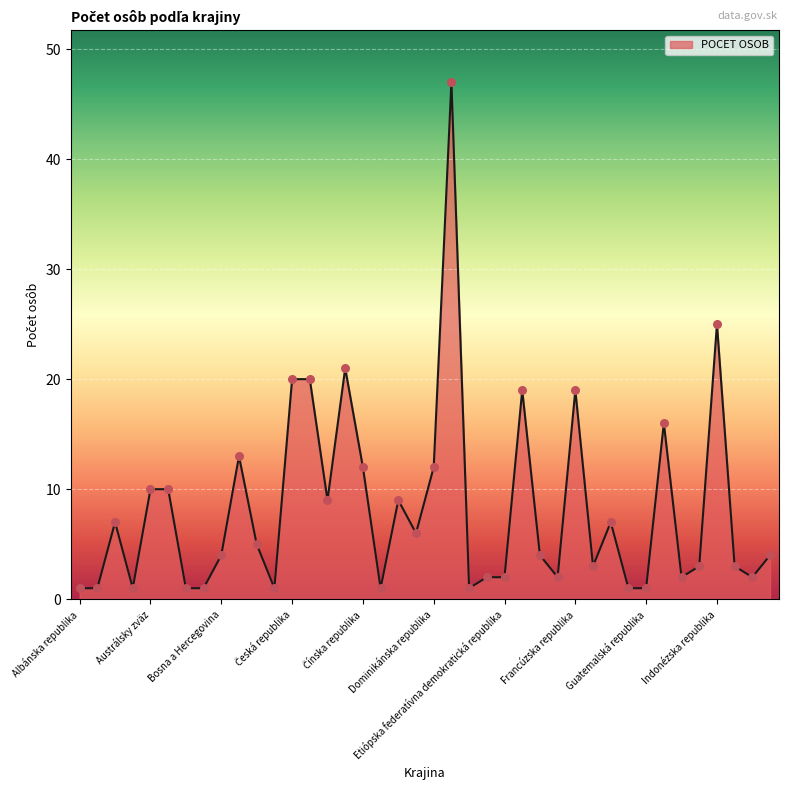

What is the greatest value displayed?

47